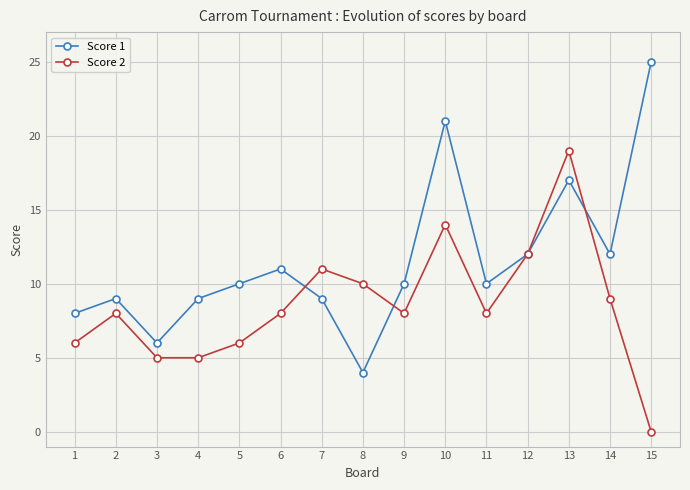

Which series has the widest spread of values?

Score 1